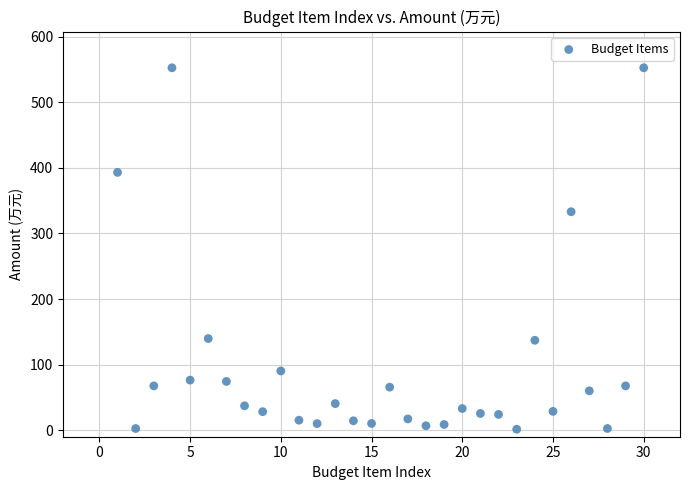

What is the range of Y values (max minus min)?

551.3